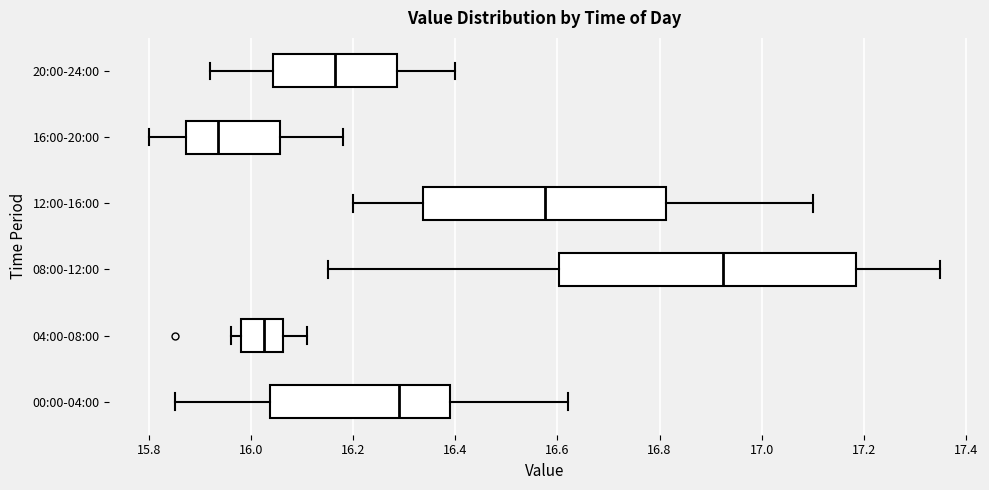

Which box has the furthest to the left median line?

16:00-20:00